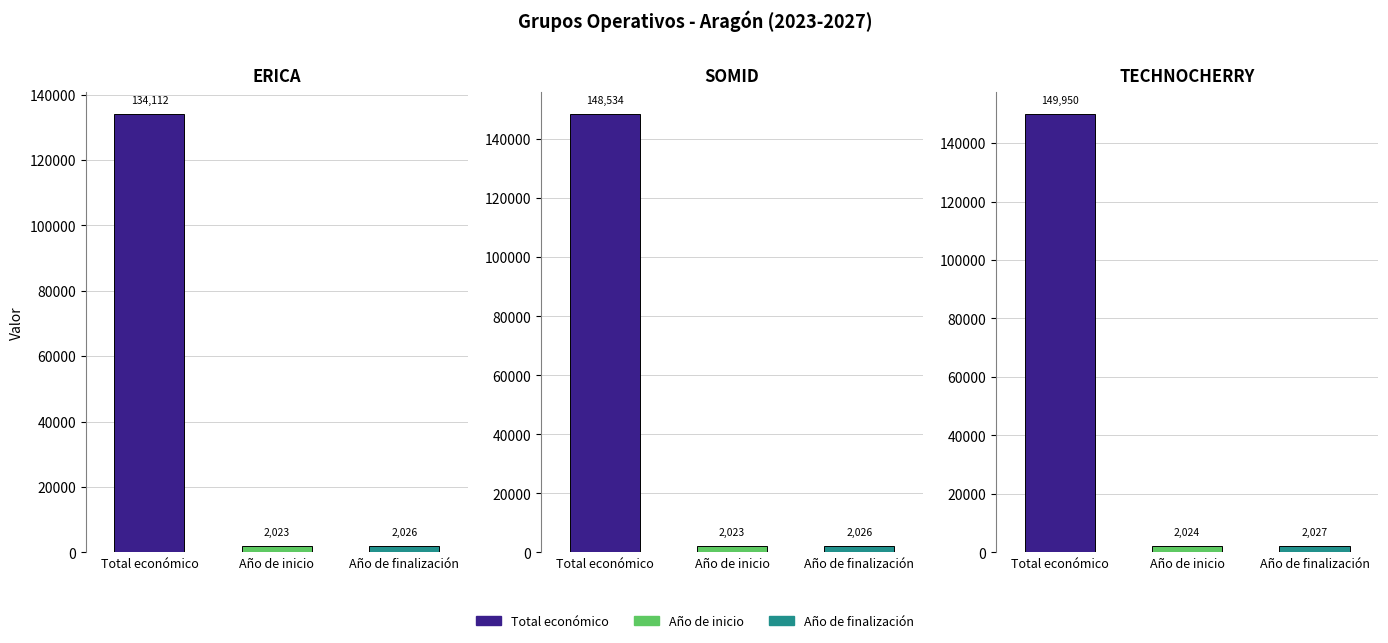

What are all the series names shown in the legend?

Total económico, Año de inicio, Año de finalización